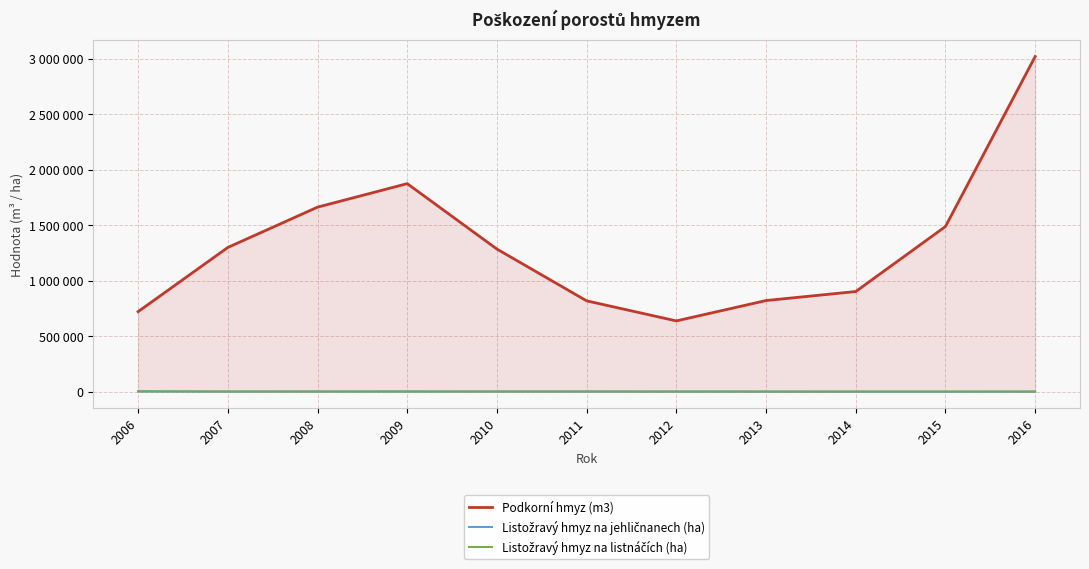

Does the chart display data point markers on the line(s)?

No